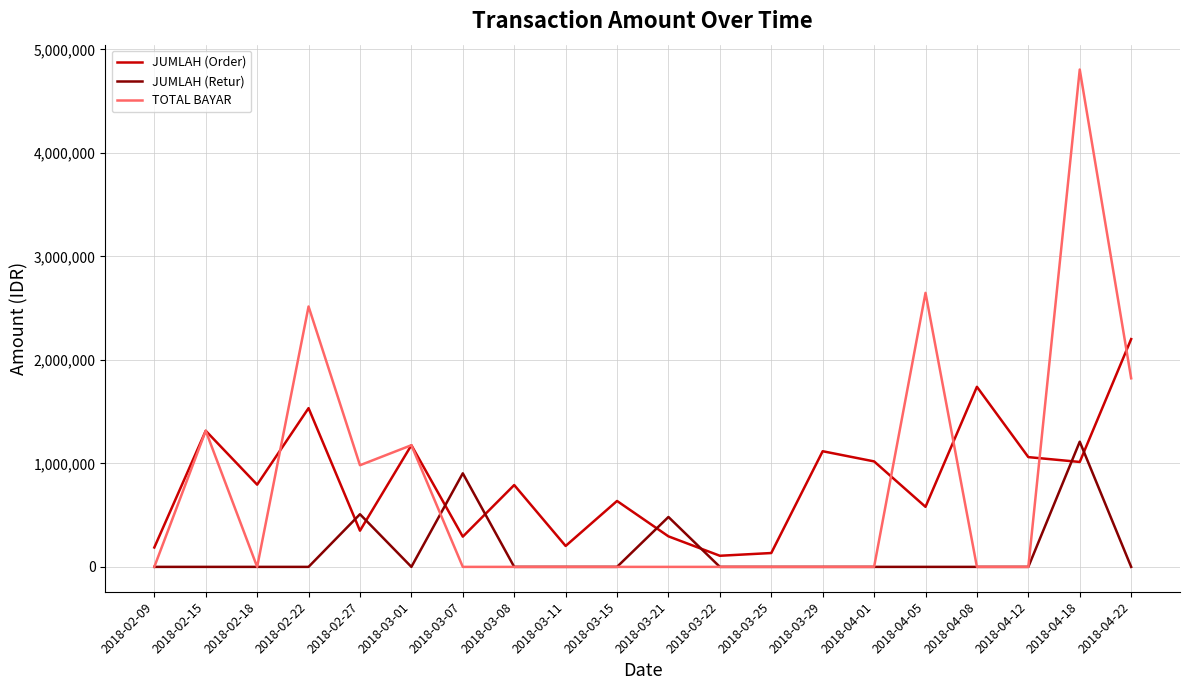

Which series has the largest range (max minus min)?

TOTAL BAYAR